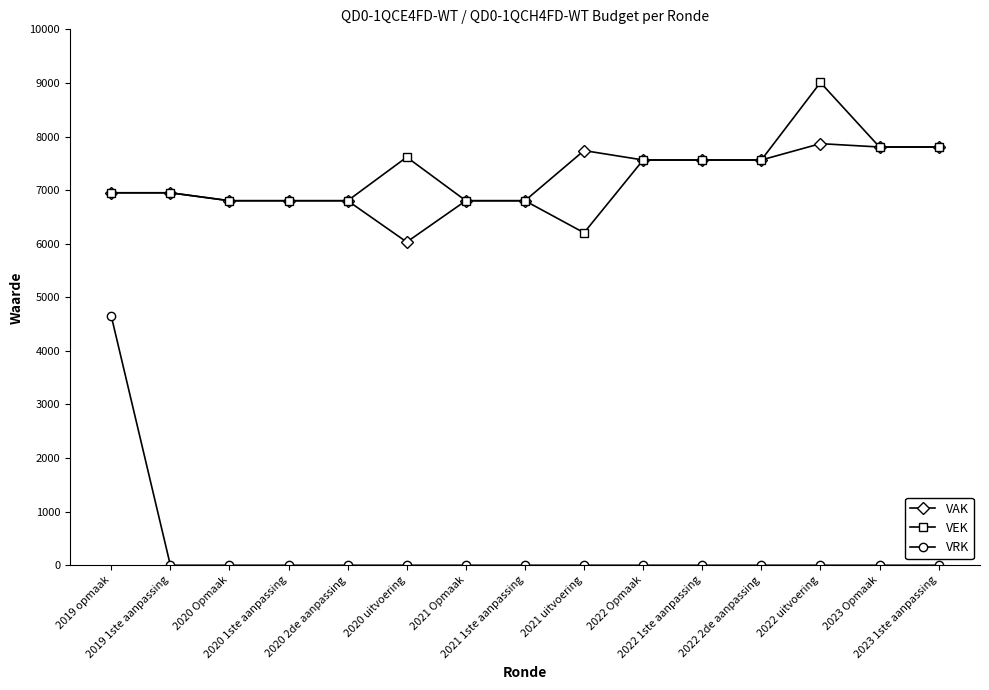

True or false: VRK and VAK intersect in this chart.

False